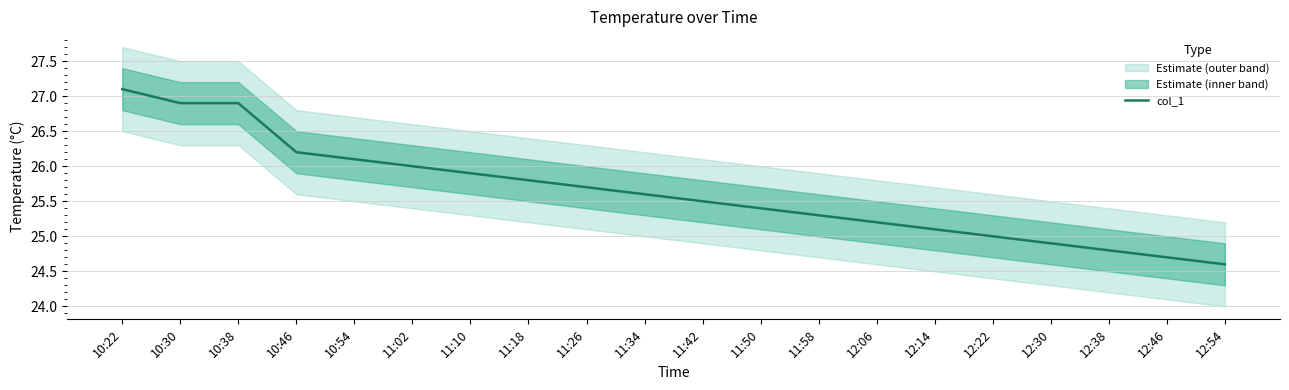

How many values are below 25?

4